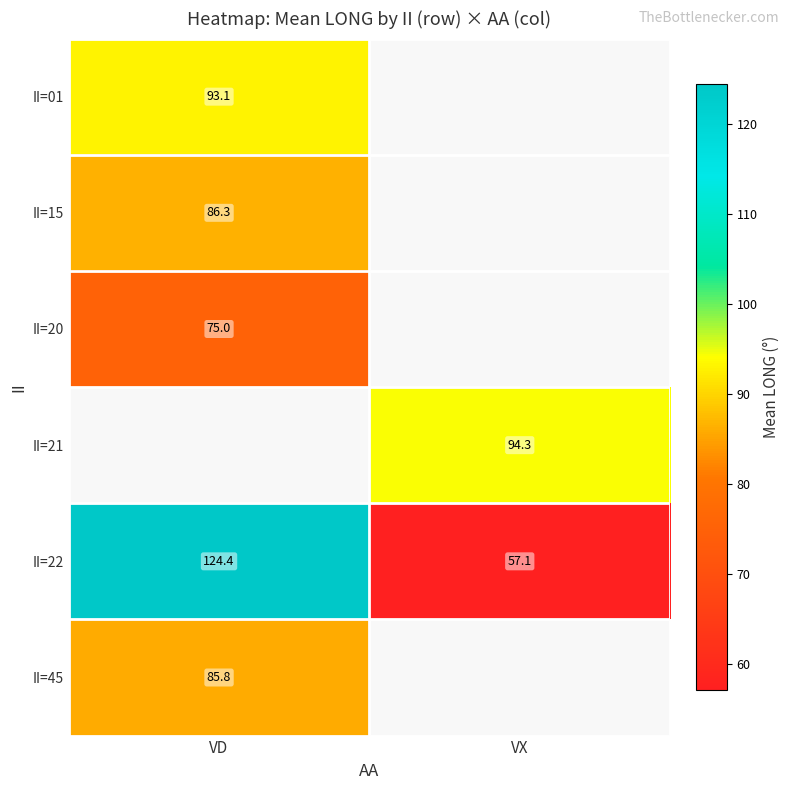

How many data points does each series have?

2